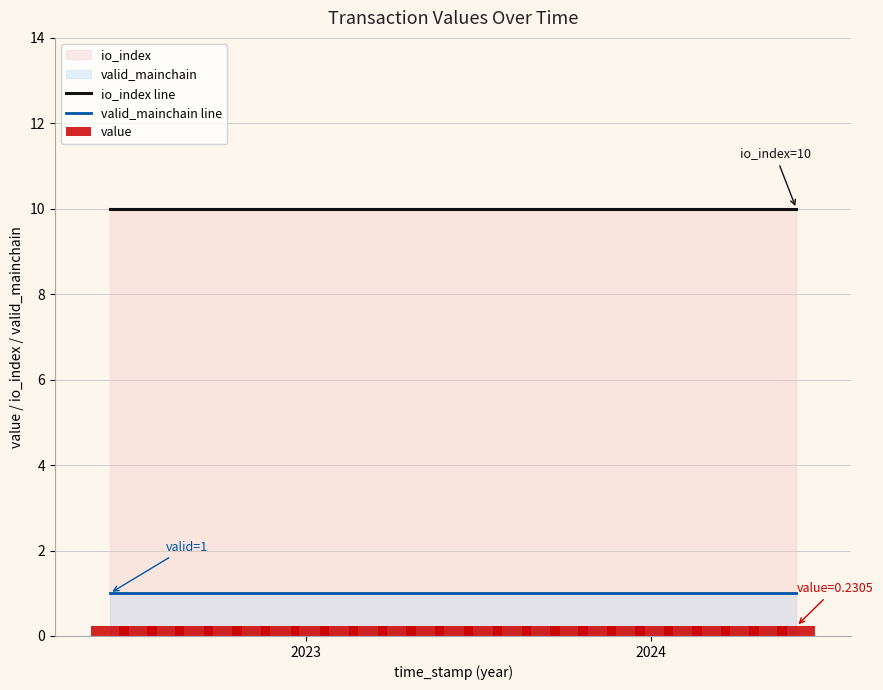

True or false: io_index line and valid_mainchain line intersect in this chart.

False